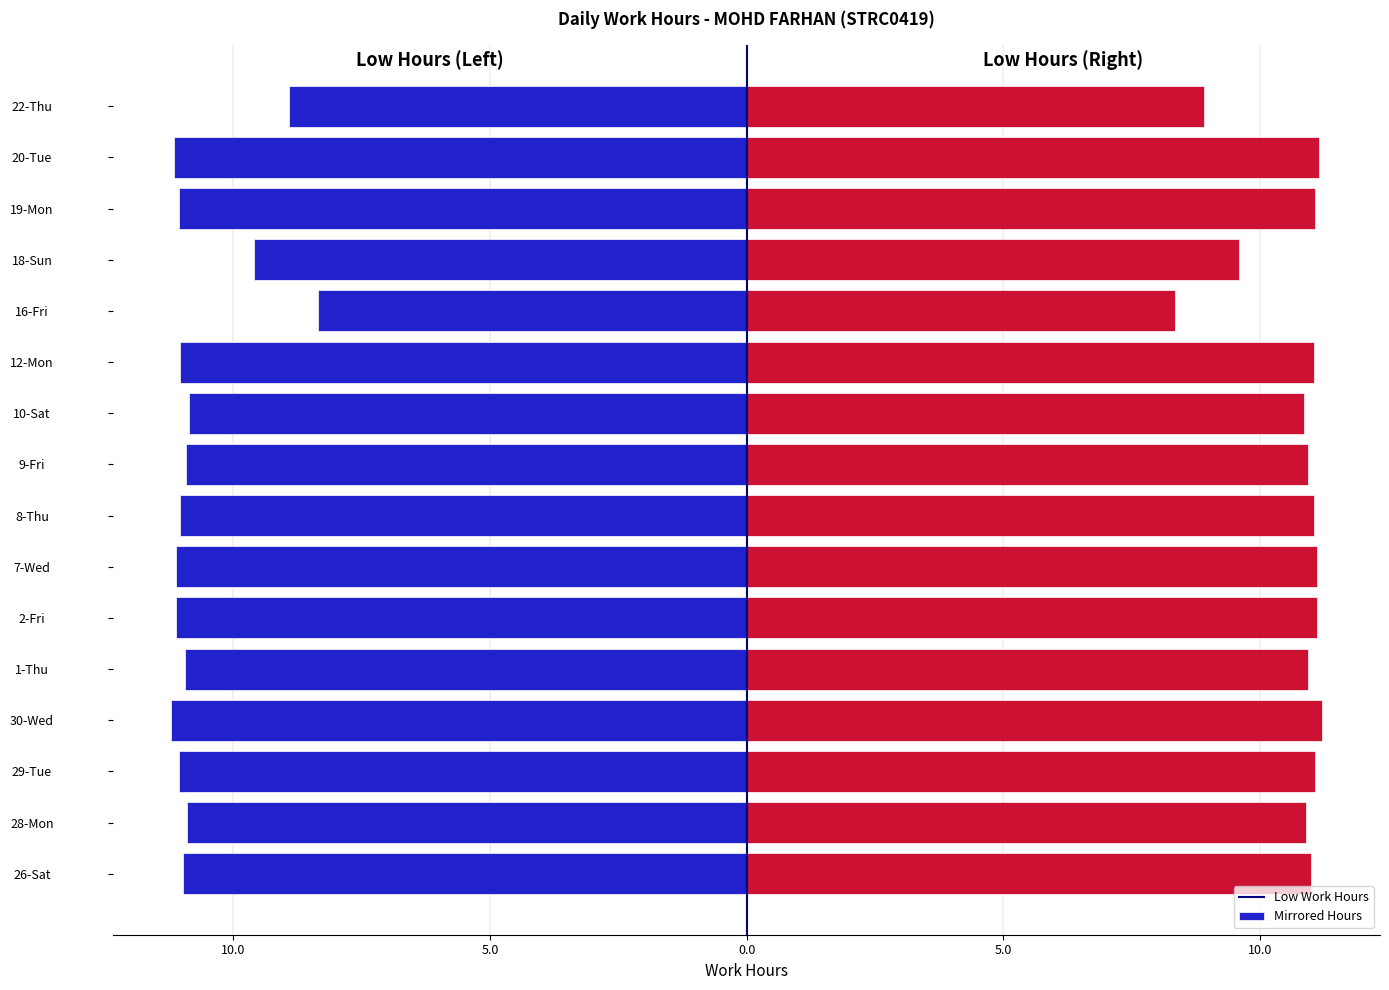

How many groups of bars are there?

16